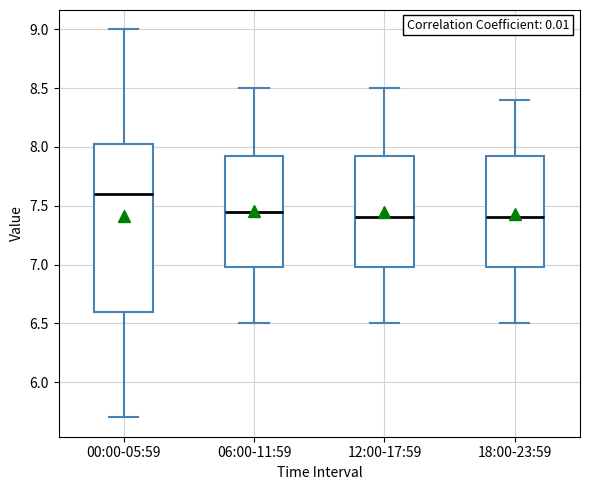

Where does the median line of the box for 06:00-11:59 sit on the y-axis? The values are not printed on the chart, so give them approximately, as read against the axis.

7.45